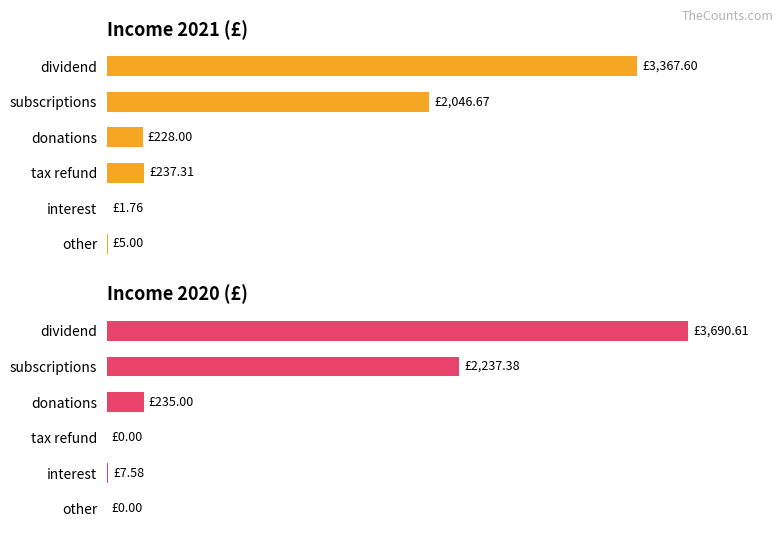

What is the sum of all Income 2020 (£) values?

6170.6